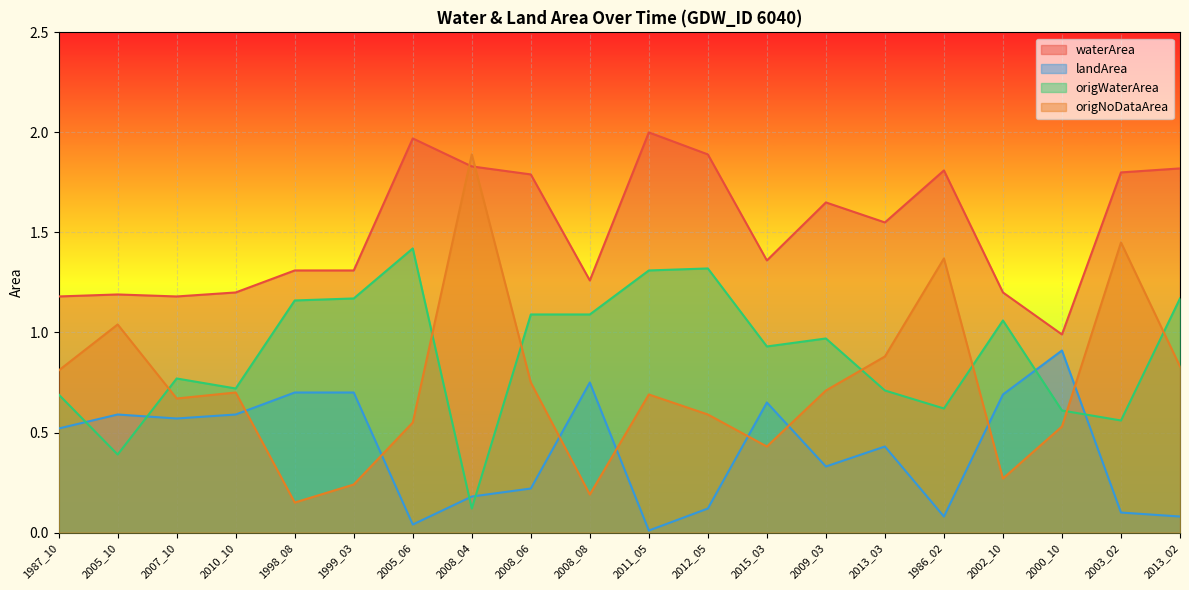

At which label does origWaterArea reach its minimum?

2008_04